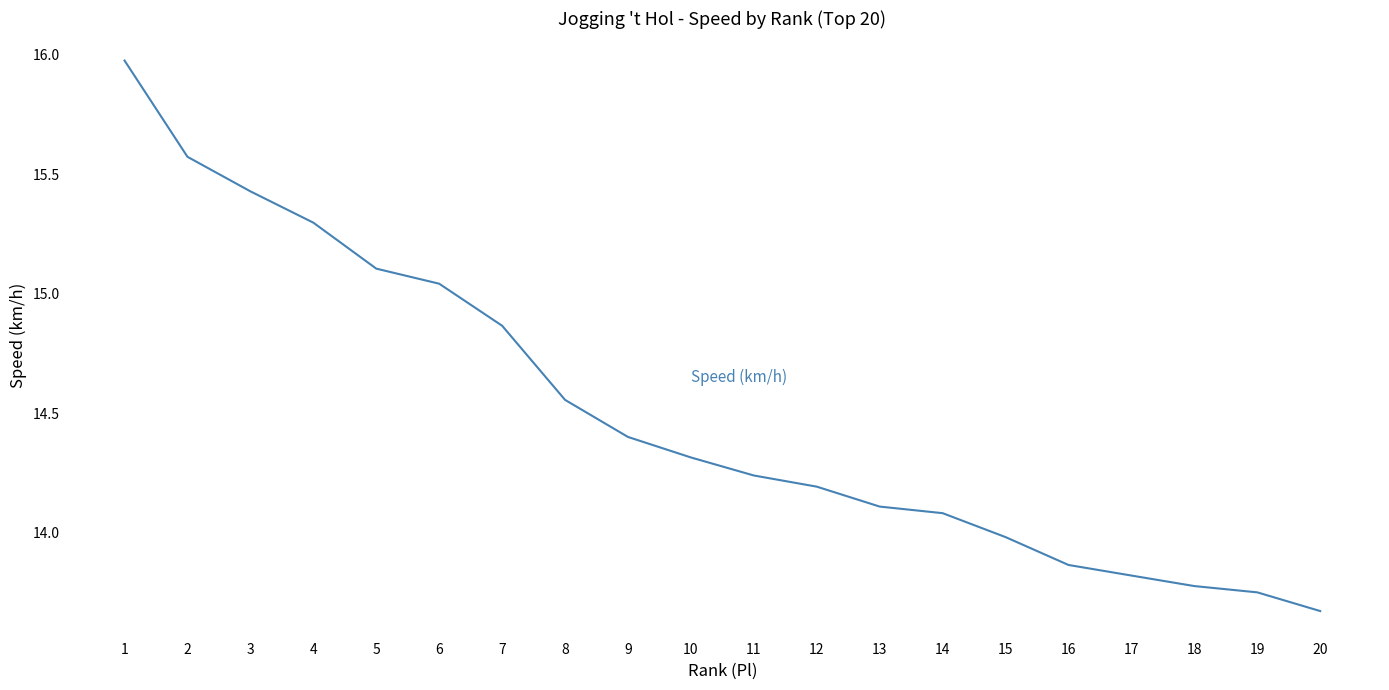

What is the maximum value shown in the chart?

16.0